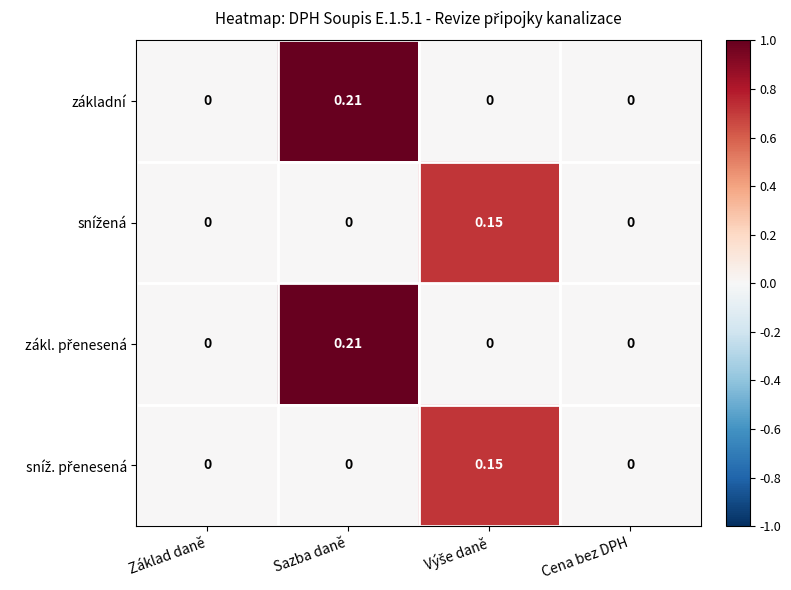

At which category is the sum across all series the highest?

Sazba daně